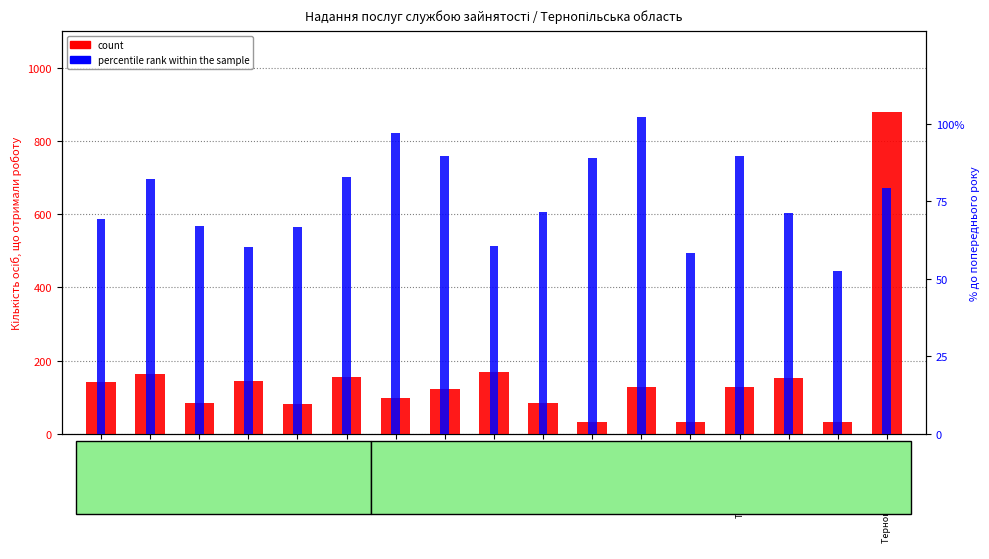

List the labels in order of percentile rank within the sample value, largest first.

Підволочиська, Зборівська, Козівська, Теребовлянська, Монастириська, Збаразька, Борщівська, Тернопільський МРЦЗ, Лановецька, Чортківська, Бережанська, Бучацька, Заліщицька, Кременецька, Гусятинська, Підгаєцька, Шумська